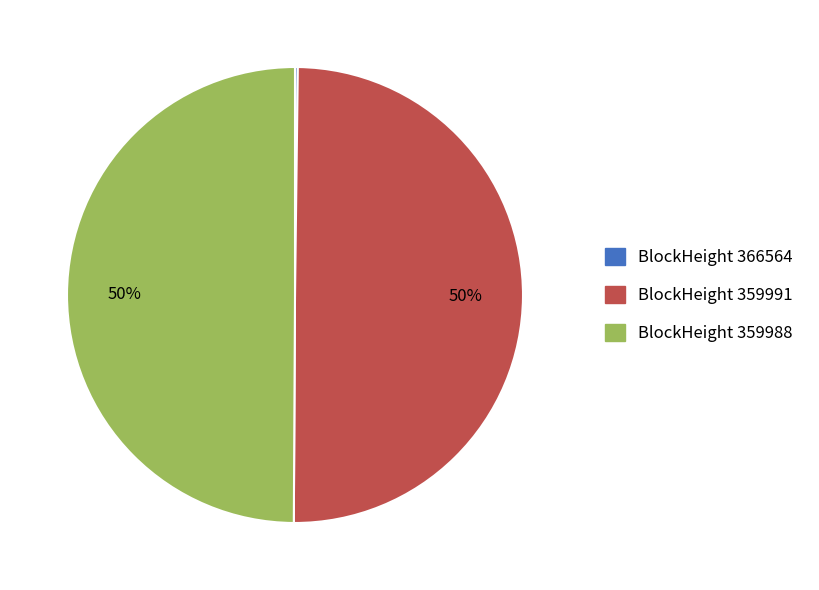

To the nearest percent, what is the difference between the largest and smallest slice percentages?

50%